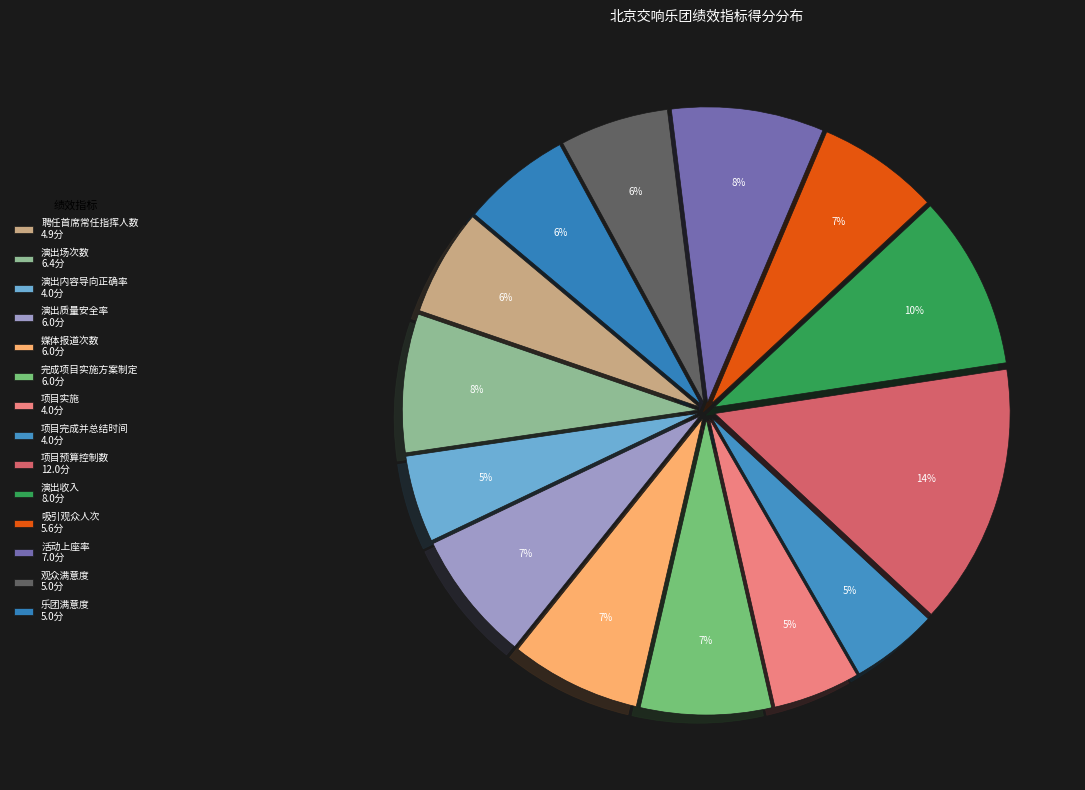

Is it true that 演出内容导向正确率 is 5% of the pie?

True